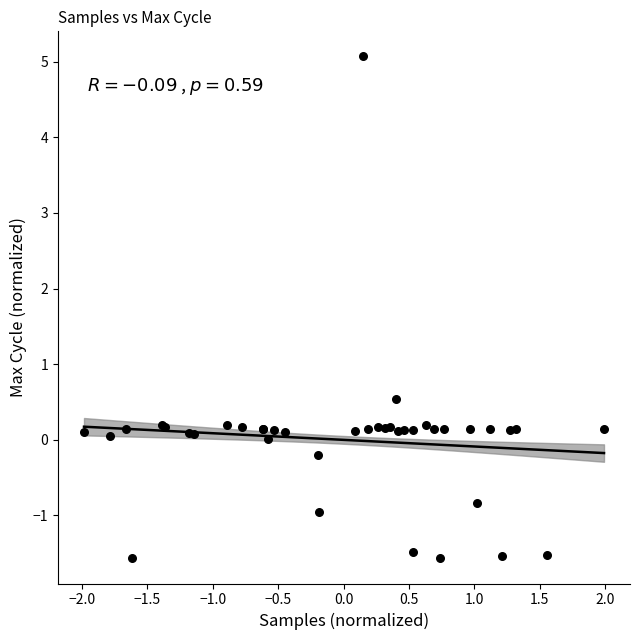

What Y value in the scatter plot is closest to 1?

0.5